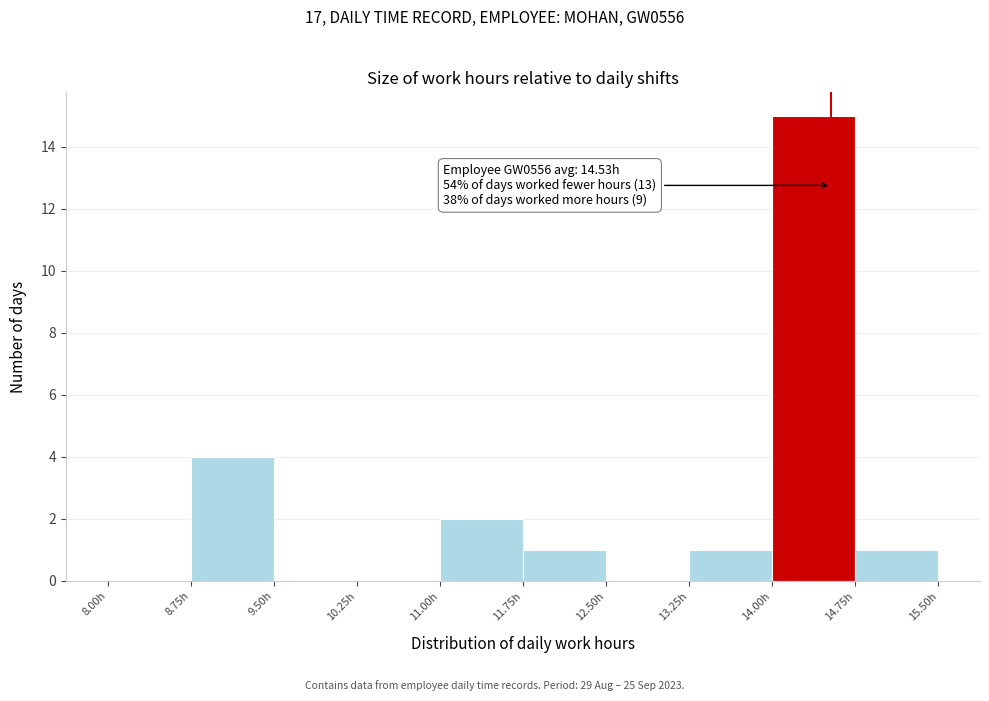

Over which range of the x-axis is the bar tallest?

14.00 to 14.75